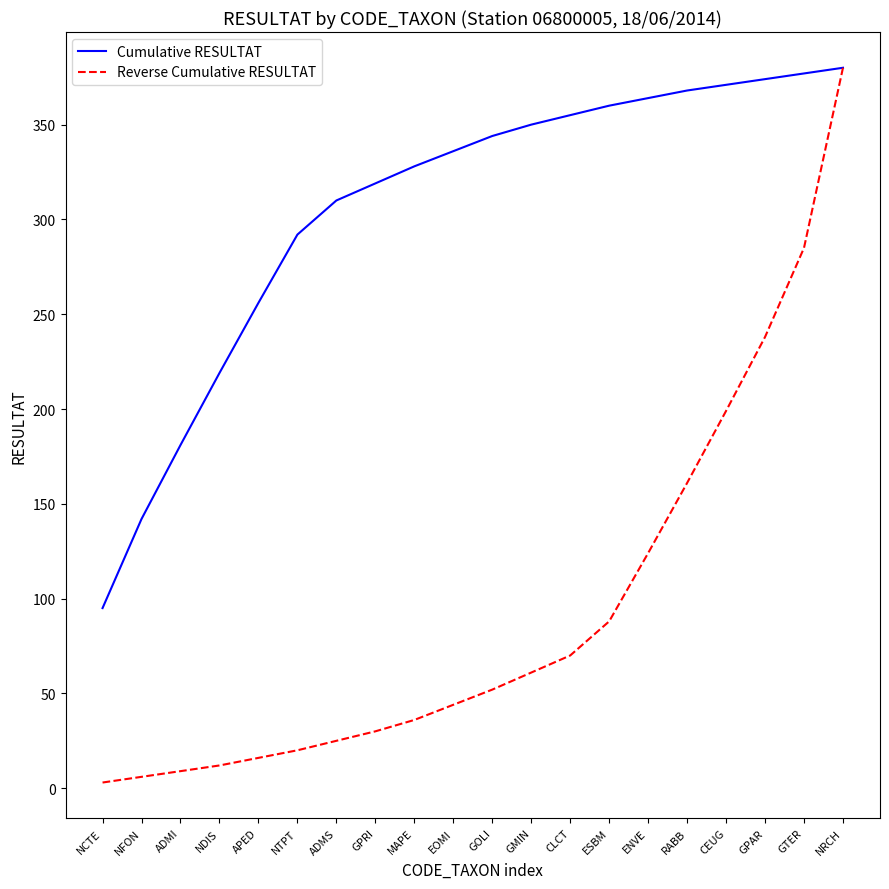

Reading left to right, list all the values displayed in this chart.

Cumulative RESULTAT: NCTE=95	NFON=142	ADMI=181	NDIS=219	APED=256	NTPT=292	ADMS=310	GPRI=319	MAPE=328	EOMI=336	GOLI=344	GMIN=350	CLCT=355	ESBM=360	ENVE=364	RABB=368	CEUG=371	GPAR=374	GTER=377	NRCH=380
Reverse Cumulative RESULTAT: NCTE=3	NFON=6	ADMI=9	NDIS=12	APED=16	NTPT=20	ADMS=25	GPRI=30	MAPE=36	EOMI=44	GOLI=52	GMIN=61	CLCT=70	ESBM=88	ENVE=124	RABB=161	CEUG=199	GPAR=238	GTER=285	NRCH=380